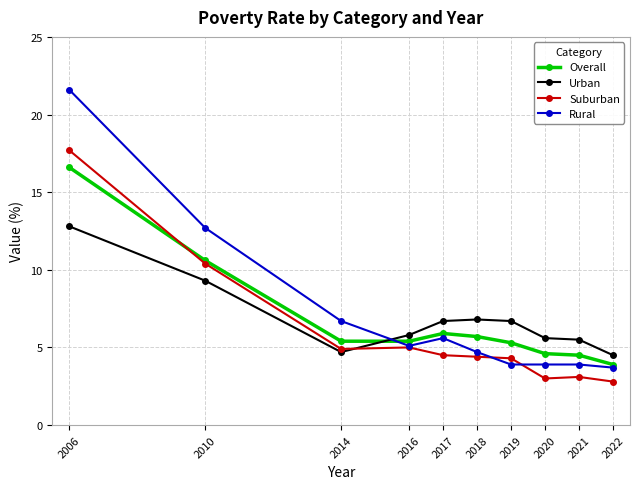

Between which two adjacent categories do Urban and Overall first intersect?

2014 and 2016